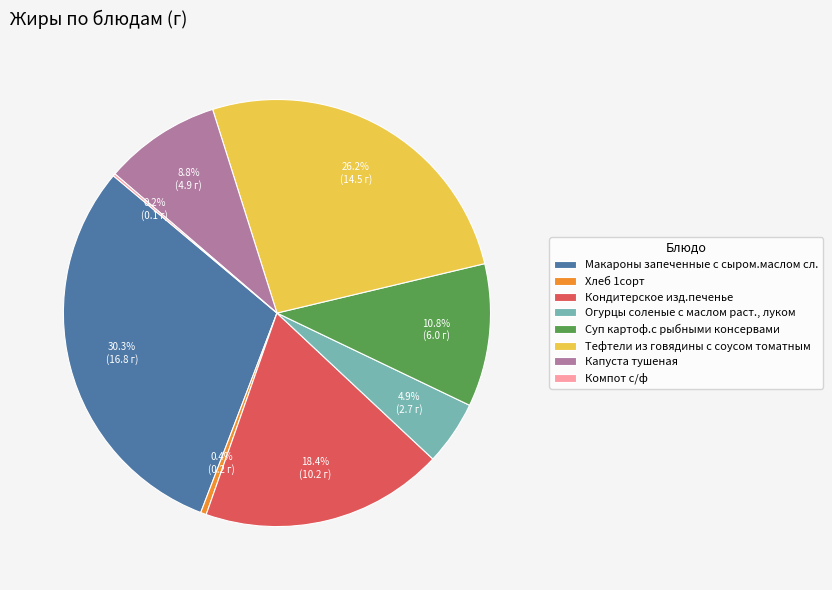

Do Кондитерское изд.печенье and Тефтели из говядины с соусом томатным together represent more than half of the pie?

No